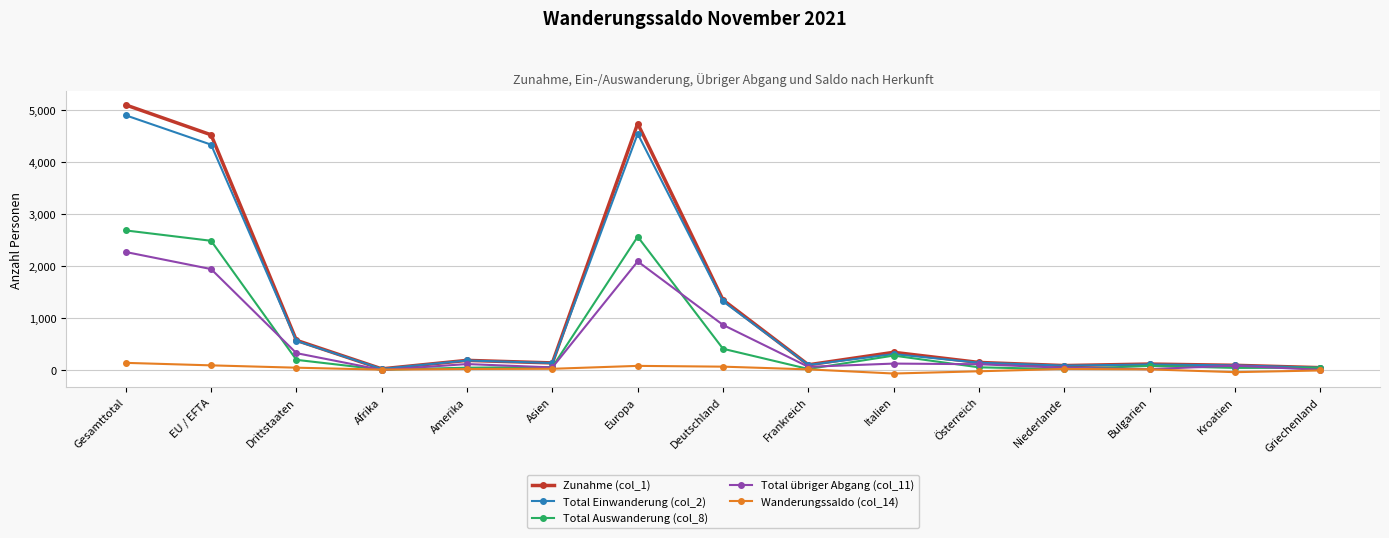

List the series in order of their peak value, lowest first.

Wanderungssaldo (col_14), Total übriger Abgang (col_11), Total Auswanderung (col_8), Total Einwanderung (col_2), Zunahme (col_1)